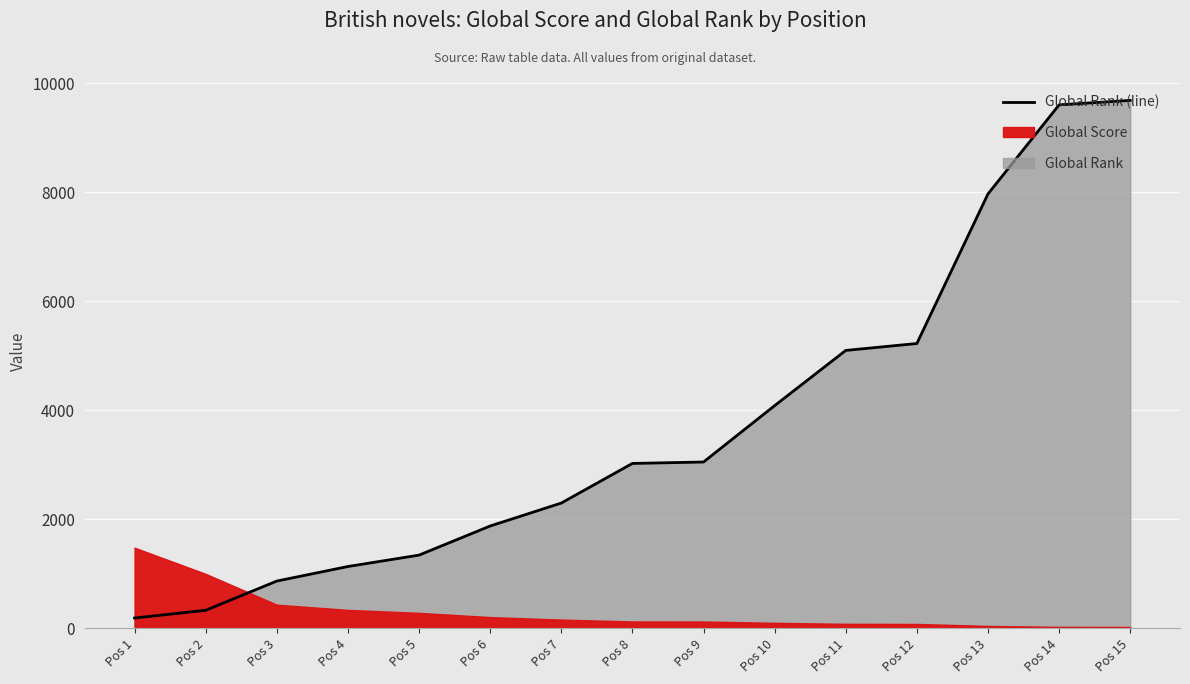

List the labels in order of value, largest first.

Pos 15, Pos 14, Pos 13, Pos 12, Pos 11, Pos 10, Pos 9, Pos 8, Pos 7, Pos 6, Pos 5, Pos 4, Pos 3, Pos 2, Pos 1